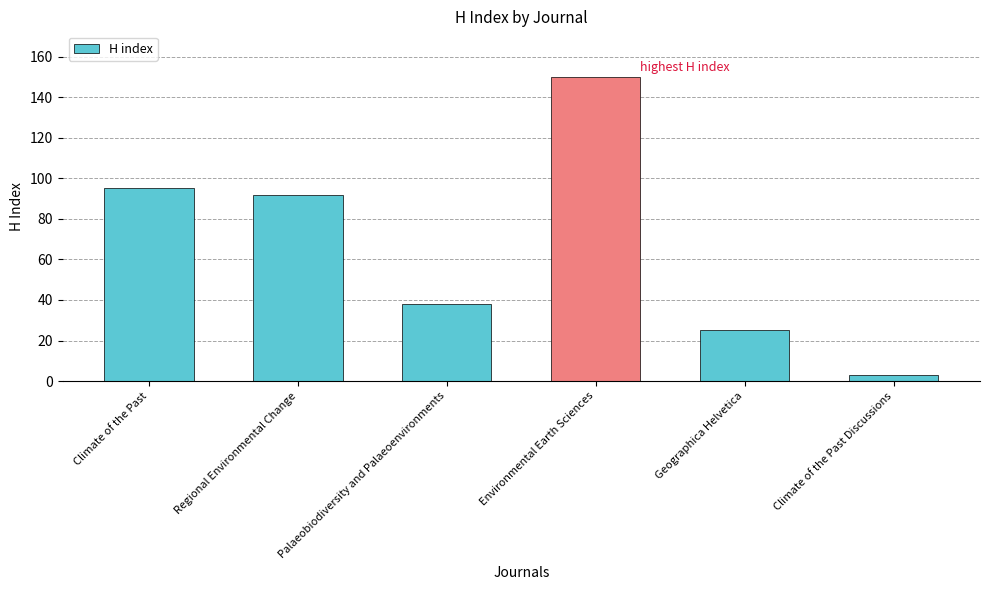

Rank the categories by value from highest to lowest.

Environmental Earth Sciences, Climate of the Past, Regional Environmental Change, Palaeobiodiversity and Palaeoenvironments, Geographica Helvetica, Climate of the Past Discussions